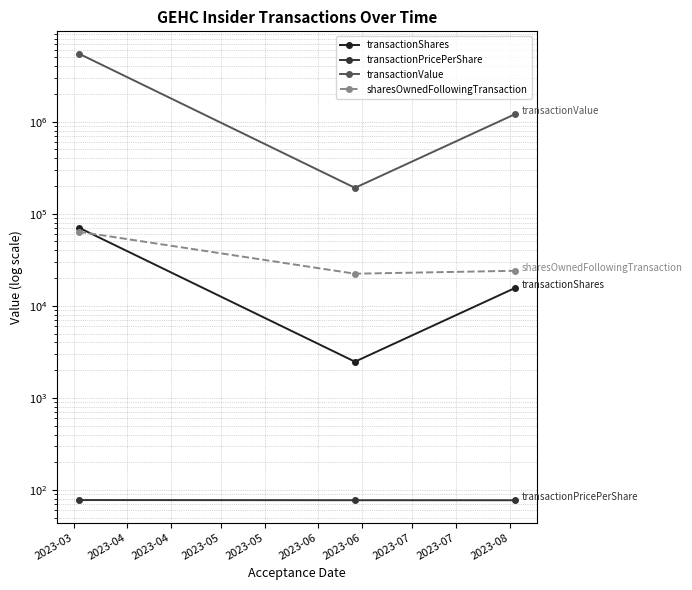

Does the chart display data point markers on the line(s)?

Yes